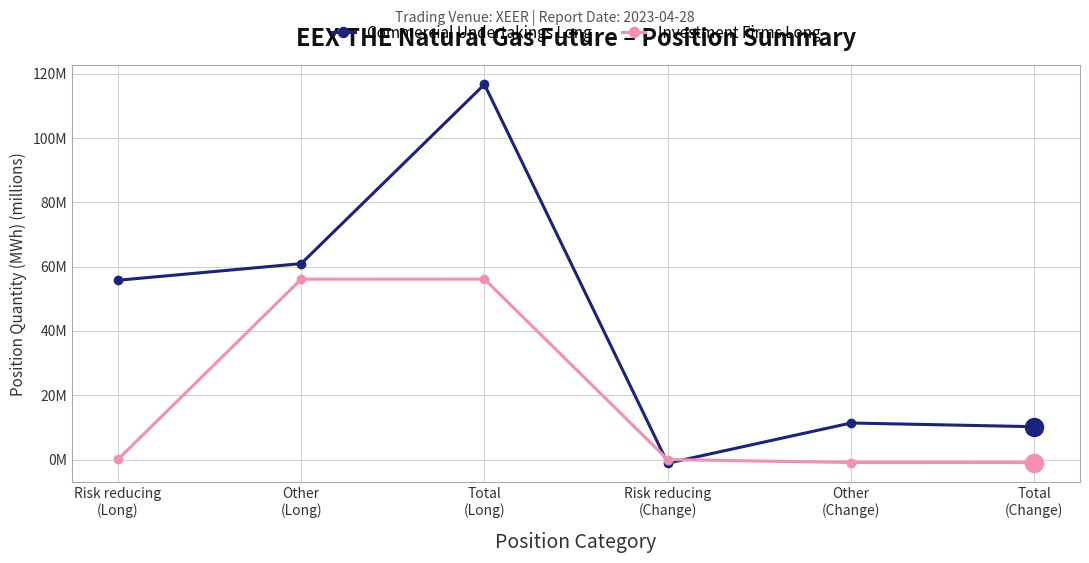

What is the average value of the Investment Firms Long series?

18.4